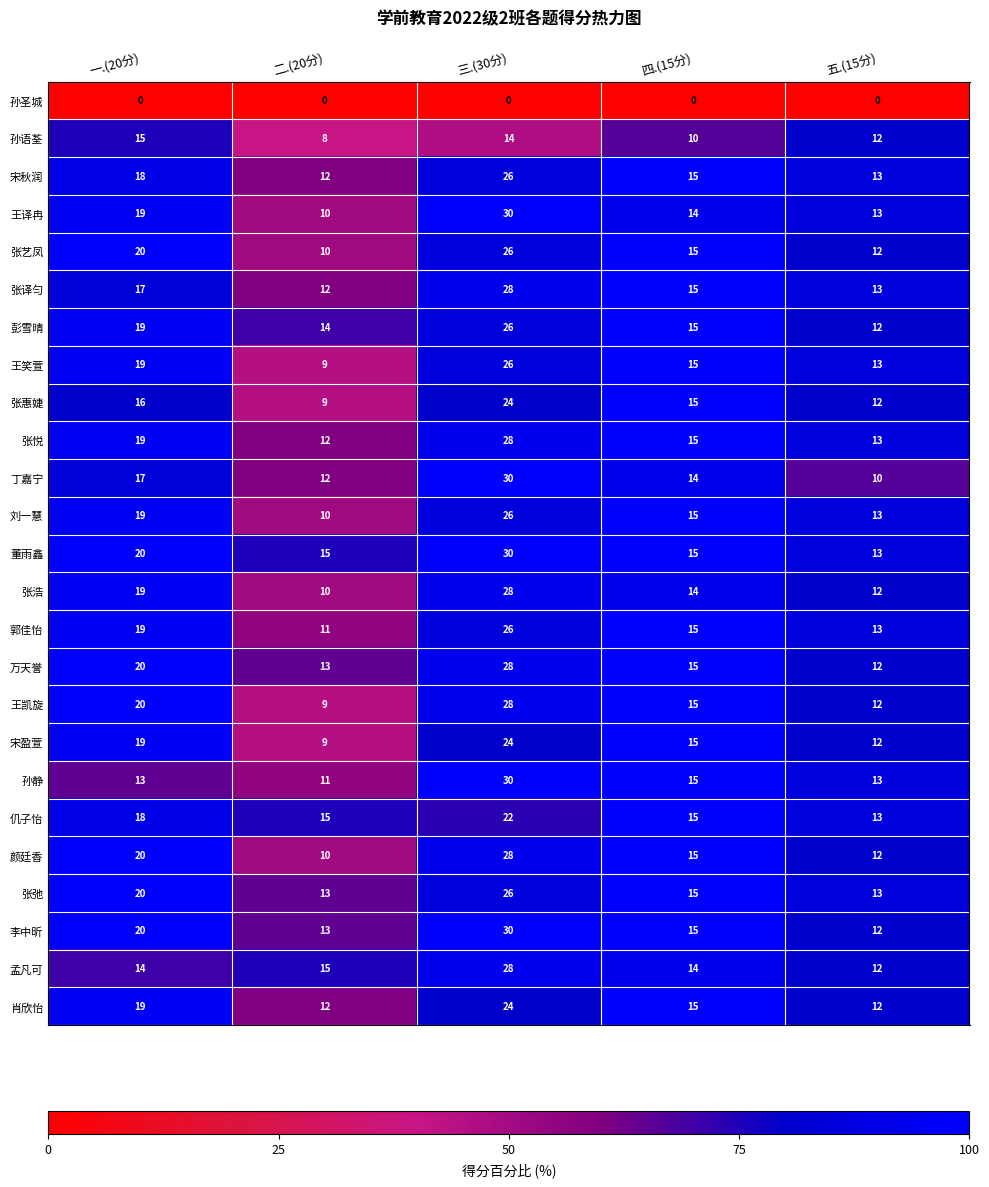

Where is 彭雪晴 nearest to the value 19?

一.(20分)